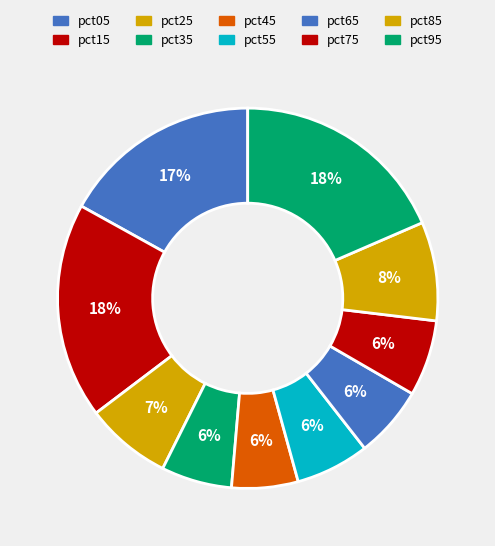

The pct75 slice represents 6% of the pie. True or false?

True